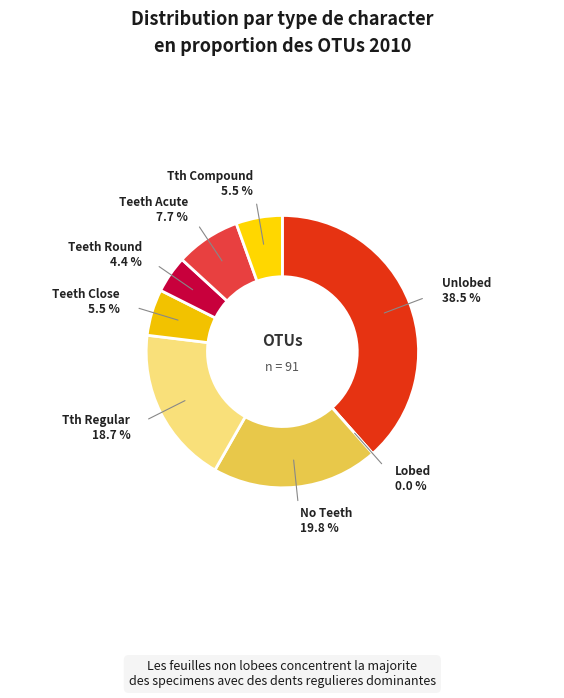

How many slices are in this pie chart?

8